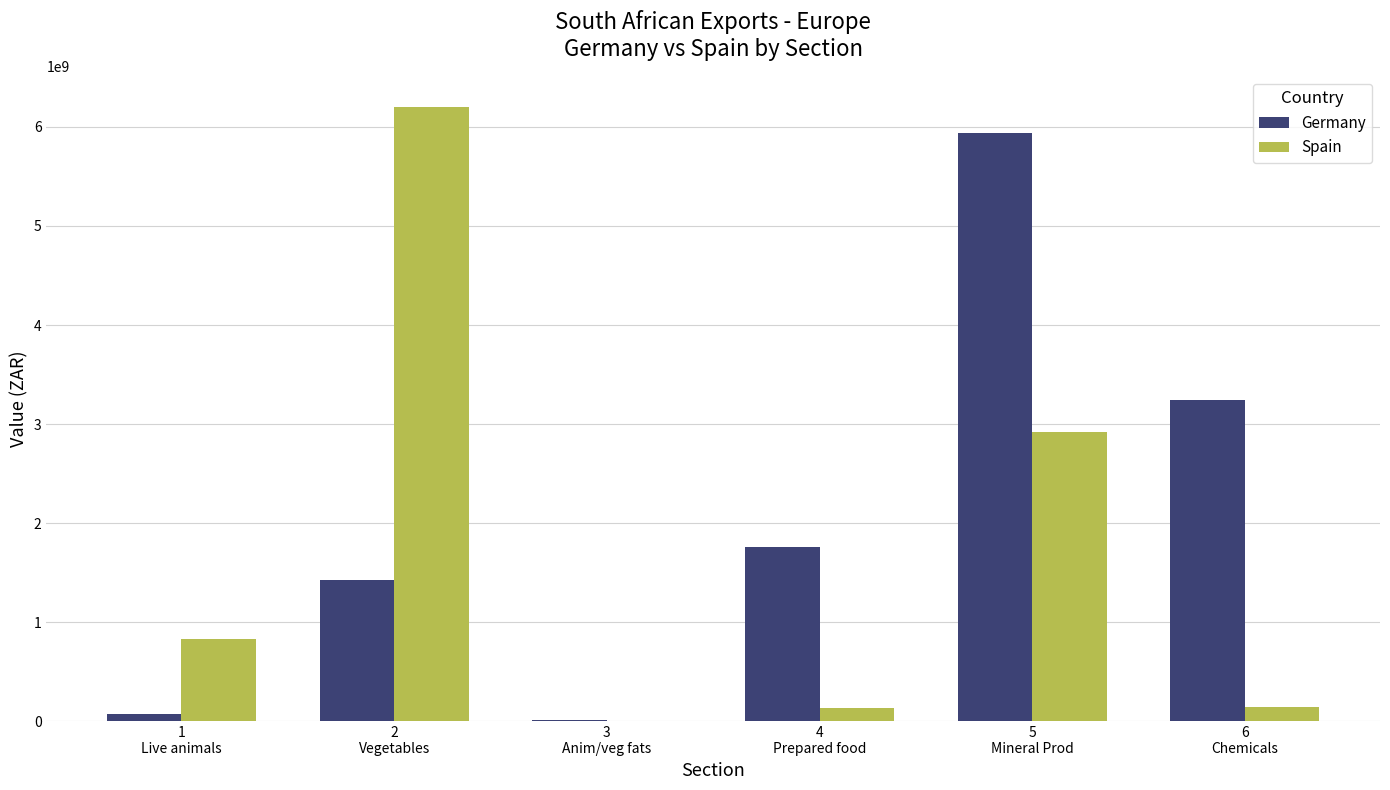

Which category has the highest value in the Spain series?

2
Vegetables